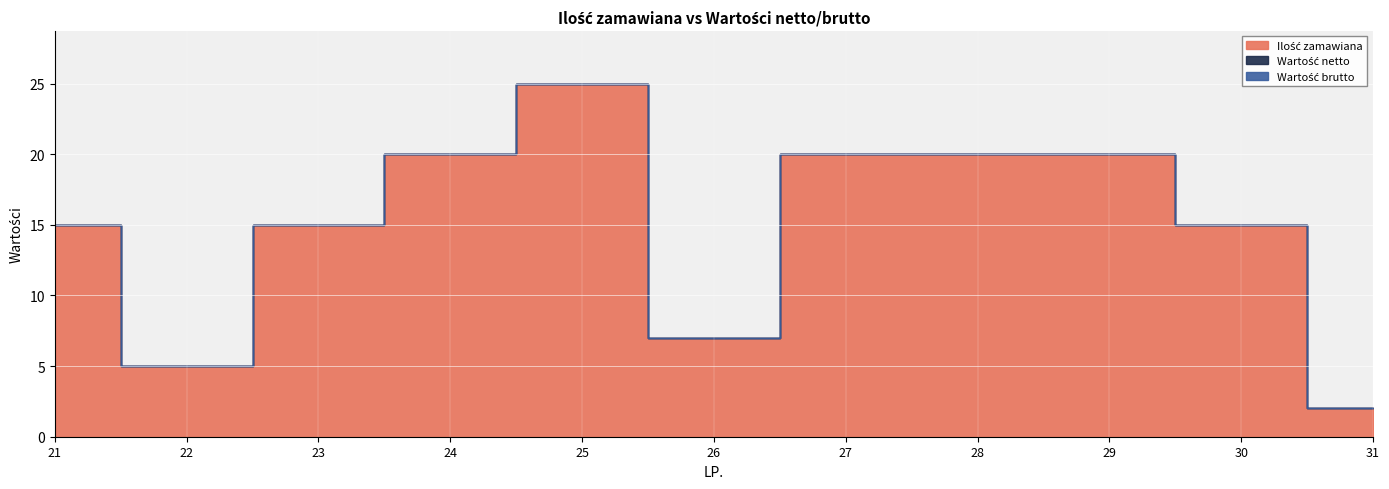

True or false: Wartość brutto and Ilość zamawiana intersect in this chart.

False